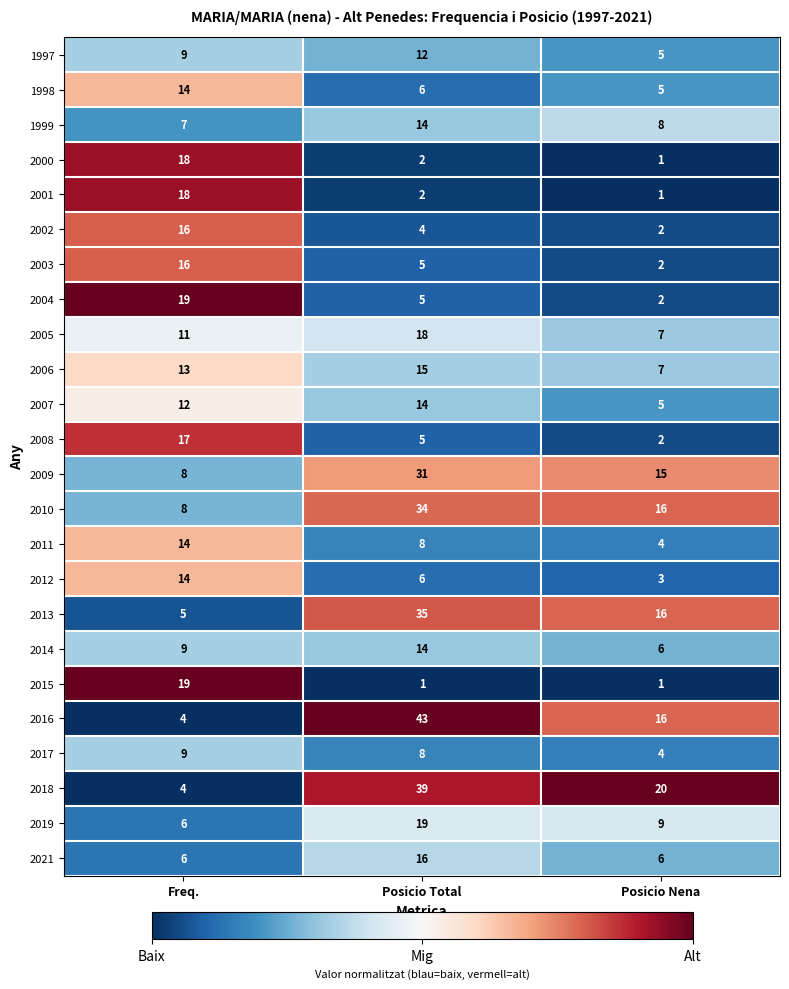

At which category is the sum across all series the highest?

Posicio Total